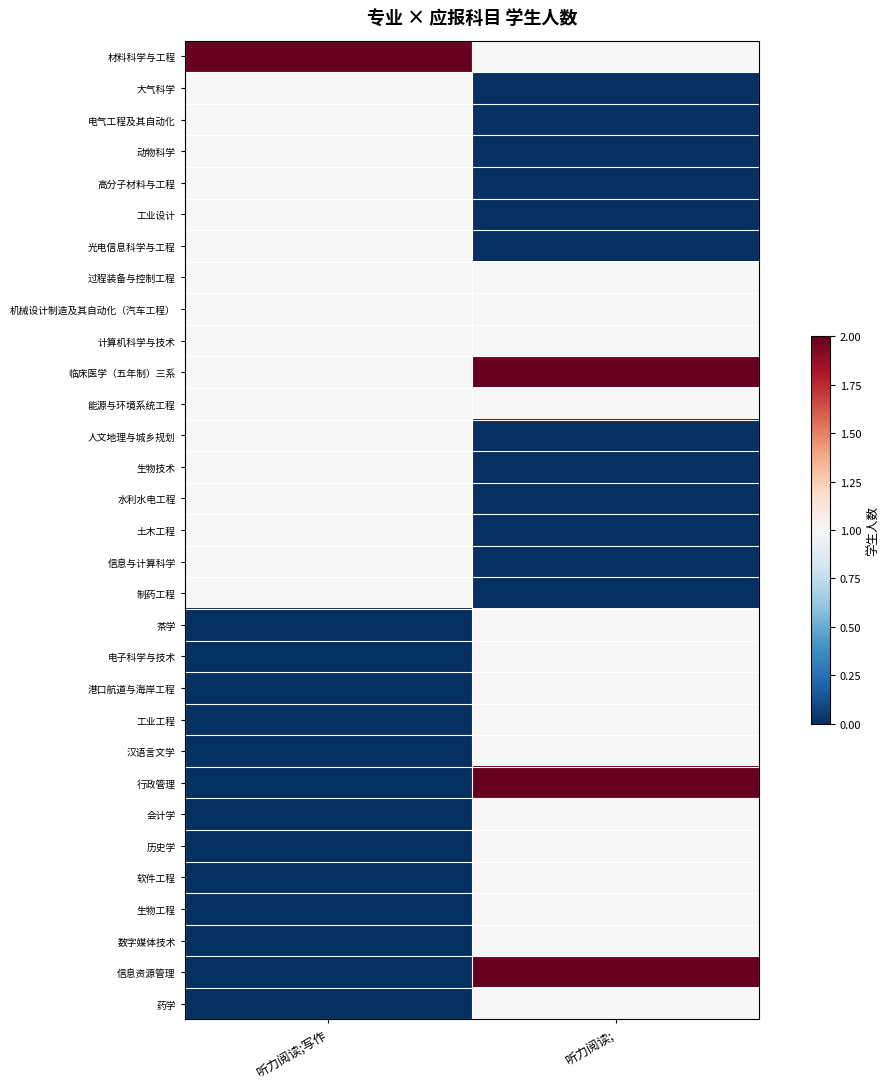

How many series are shown in this chart?

31